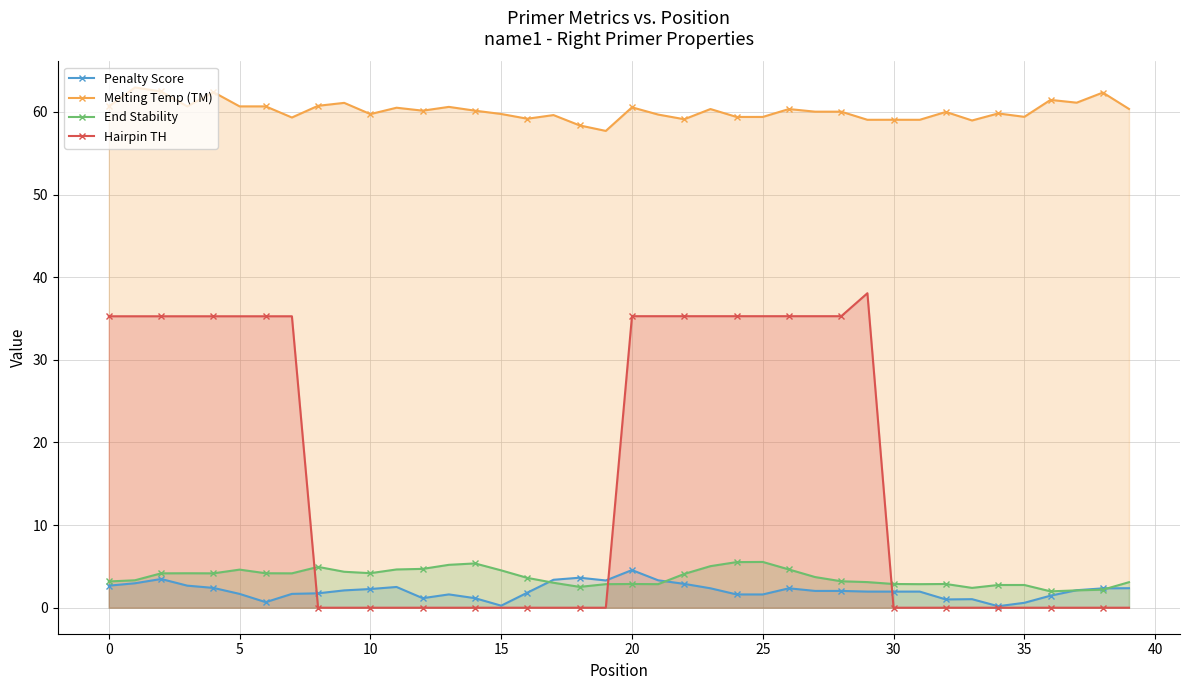

How many lines are shown in the chart?

4